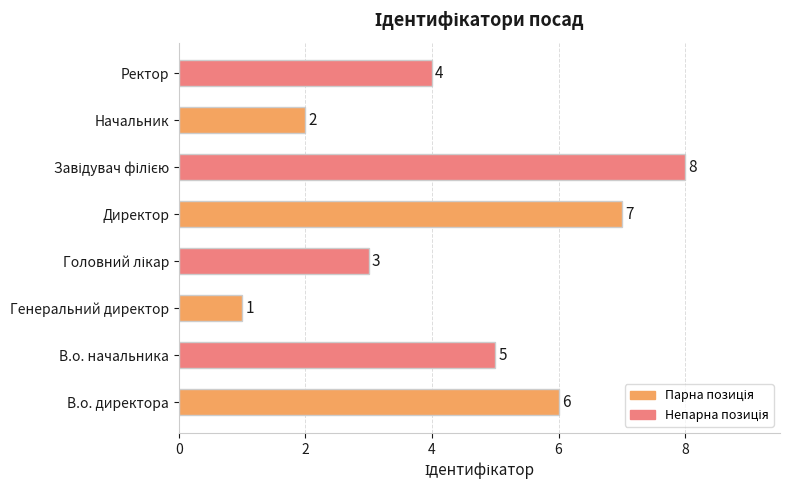

Which has a higher value, В.о. директора or Ректор?

В.о. директора